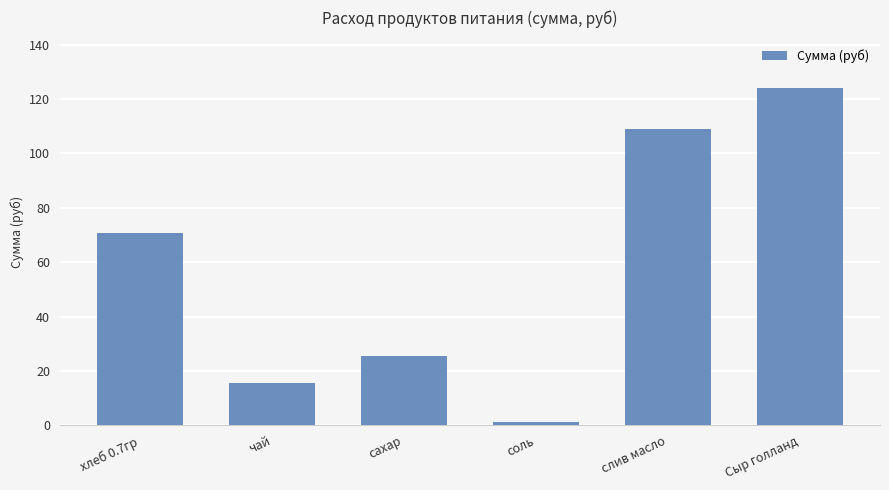

What is the change in value from соль to слив масло?

+107.7